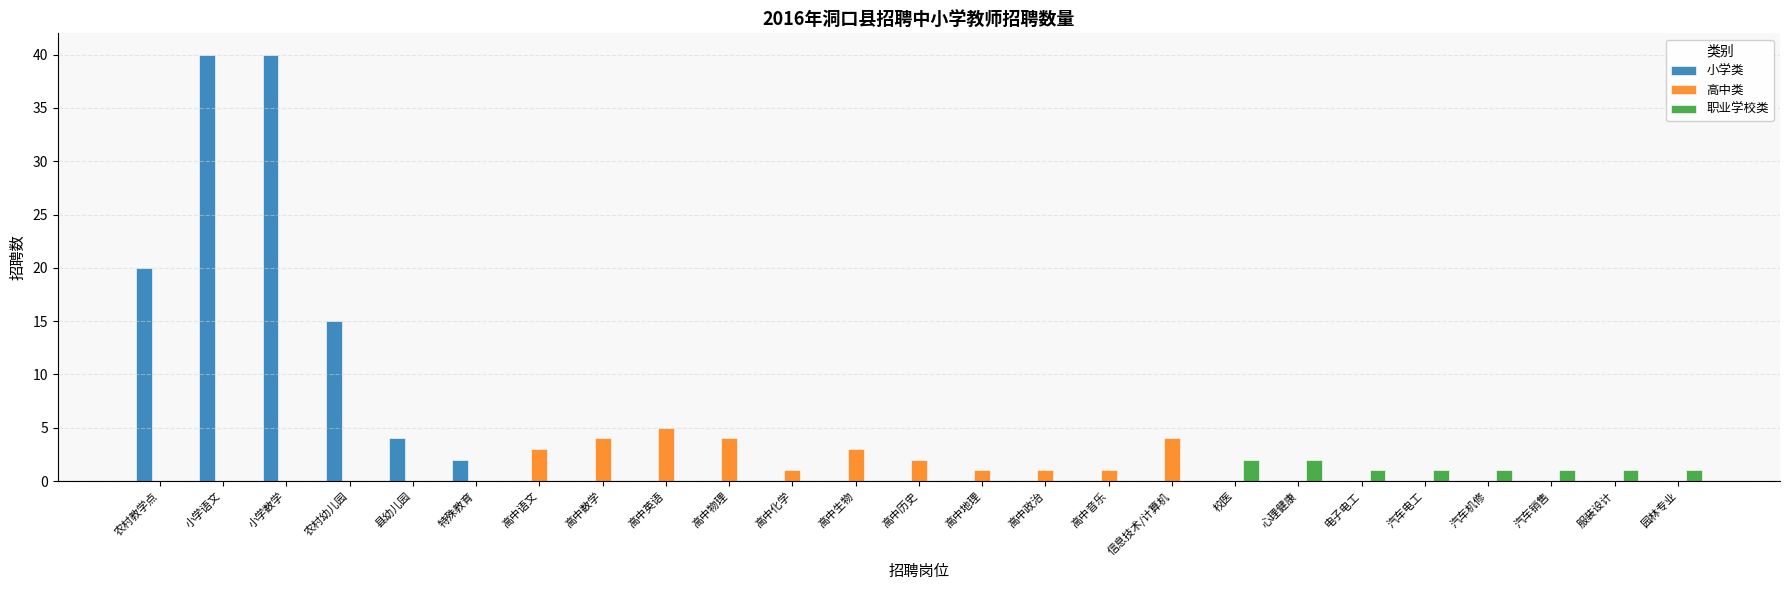

True or false: 高中类 has a value of 0 at 小学数学.

True